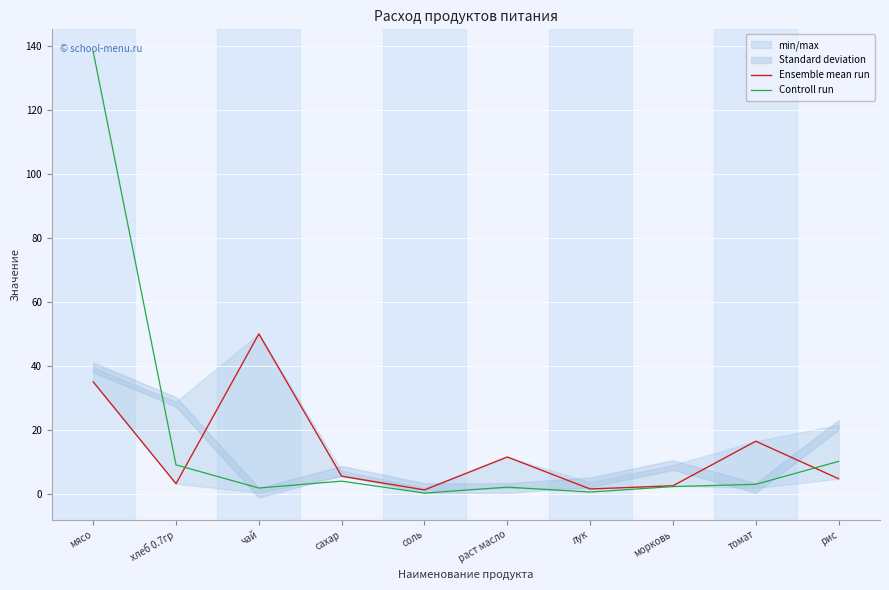

Which label corresponds to the smallest value in the chart?

соль